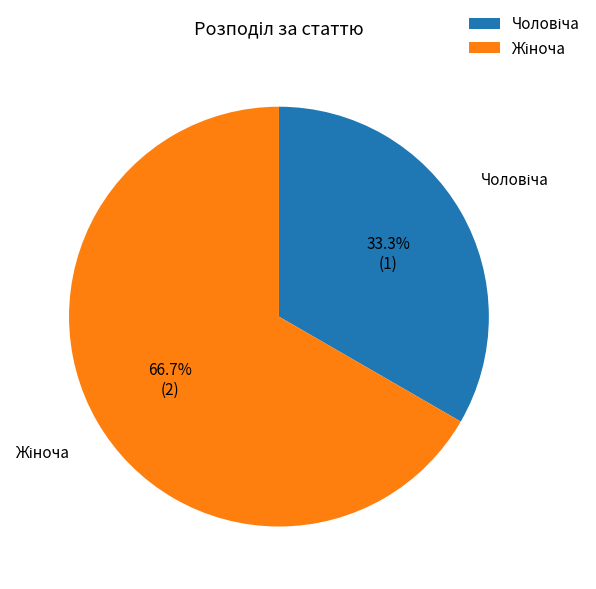

Does Жіноча account for over 50% of the chart?

Yes